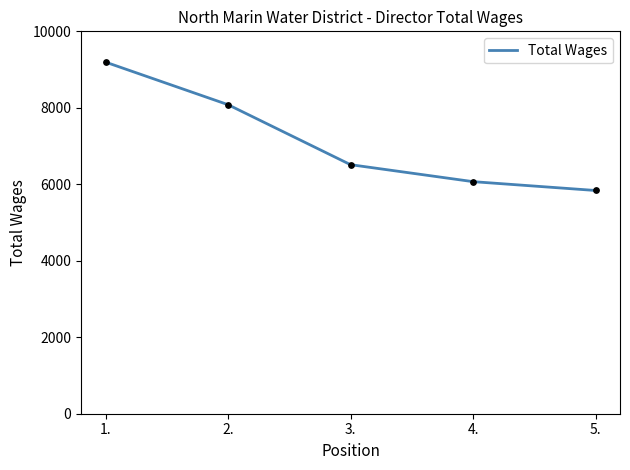

What is the change in value from 3. to 5.?

-675